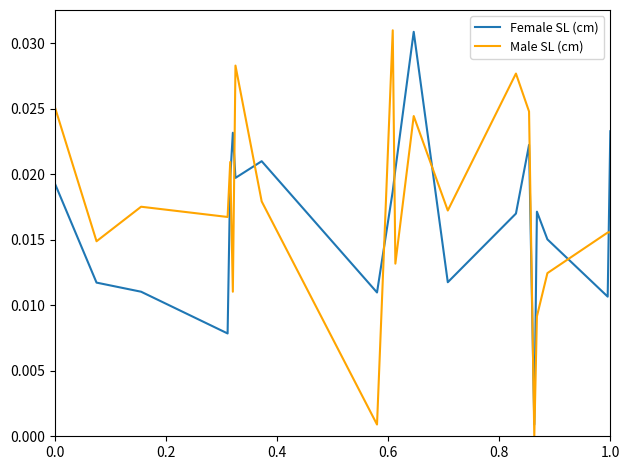

After their last crossing, which series has the higher values: Male SL (cm) or Female SL (cm)?

Female SL (cm)